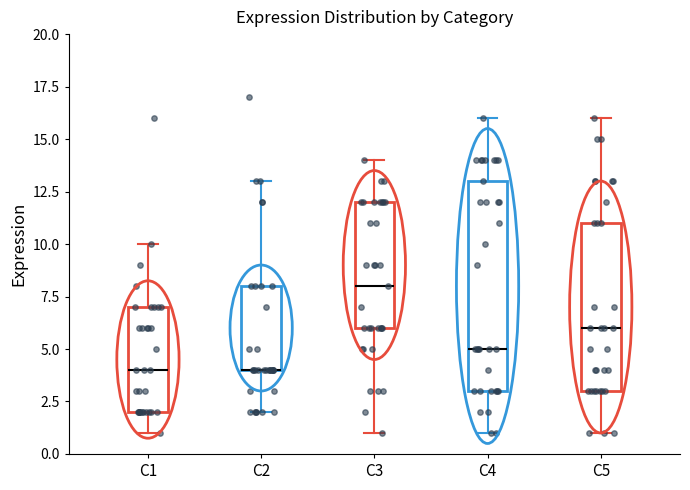

Reading left to right, read every box against the y-axis: the position of its median line, the range the box covers, and the ends of its whiskers. The values are not printed on the chart, so give them approximately, as read against the axis.

C1: median 4, box 2 to 7, whiskers 1 to 10
C2: median 4 (drawn on the box's lower edge), box 4 to 8, whiskers 2 to 13
C3: median 8, box 6 to 12, whiskers 1 to 14
C4: median 5, box 3 to 13, whiskers 1 to 16
C5: median 6, box 3 to 11, whiskers 1 to 16